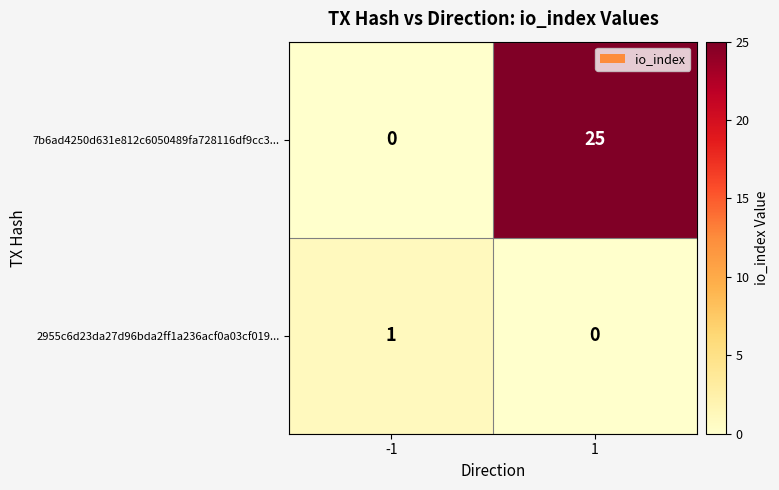

What is the maximum value shown in the chart?

25